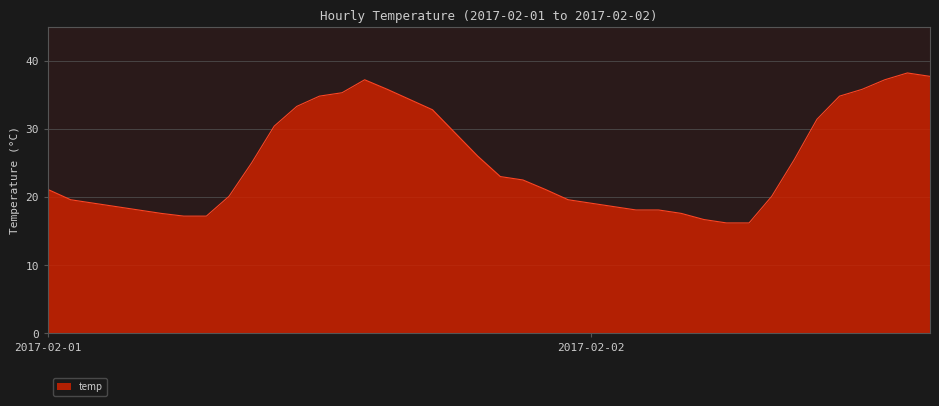

What is the greatest value displayed?

38.2